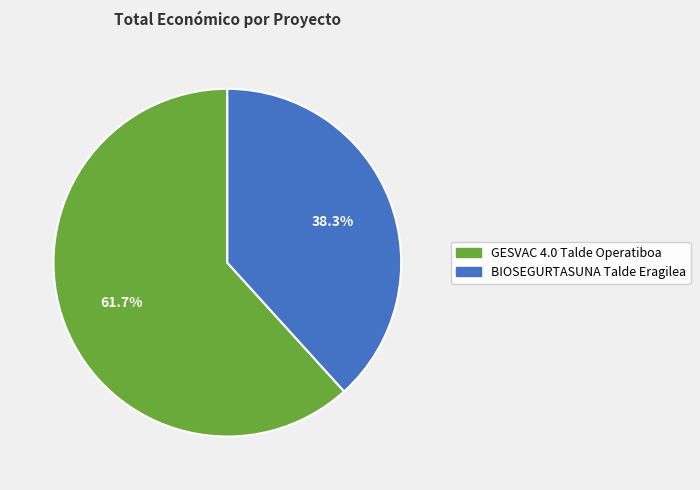

Which has a higher value, GESVAC 4.0 Talde Operatiboa or BIOSEGURTASUNA Talde Eragilea?

GESVAC 4.0 Talde Operatiboa